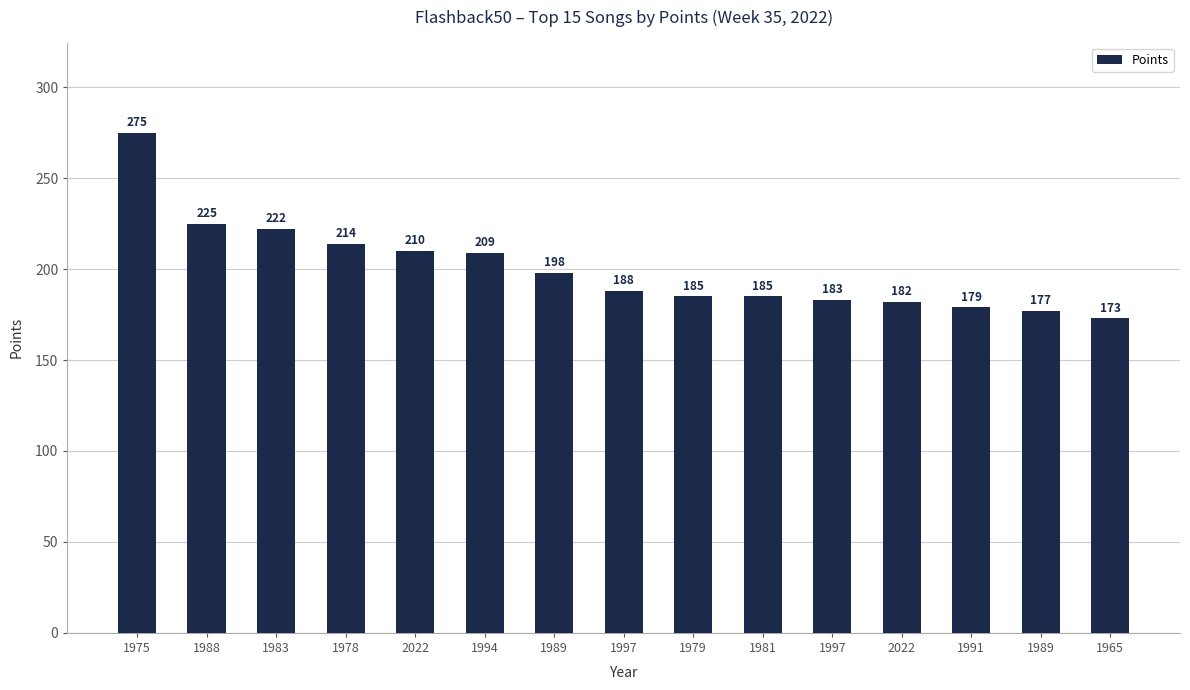

How many data points are less than 188?

7